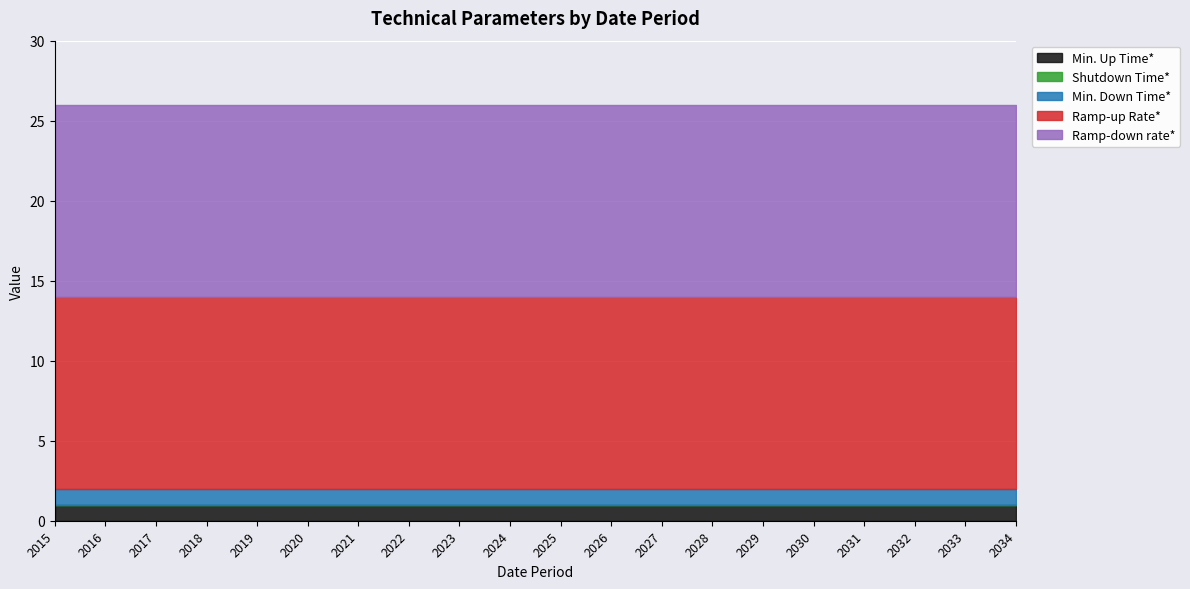

At which category does the chart reach its peak across all series?

2015